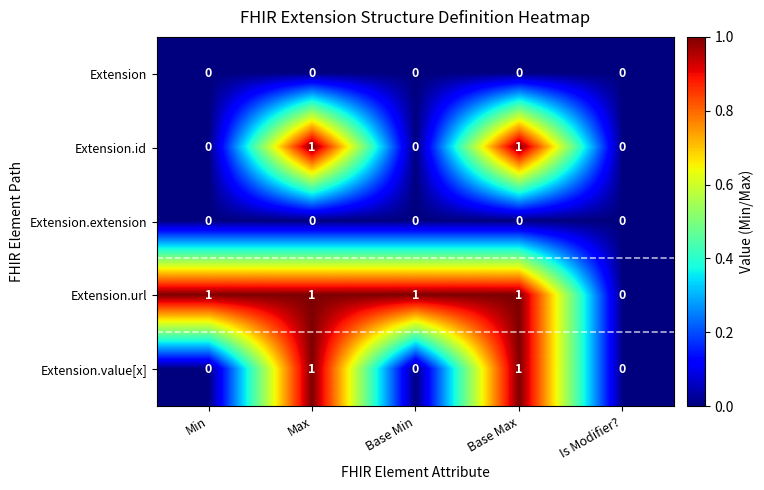

Between Base Min and Is Modifier?, which series saw the biggest shift?

Extension.url